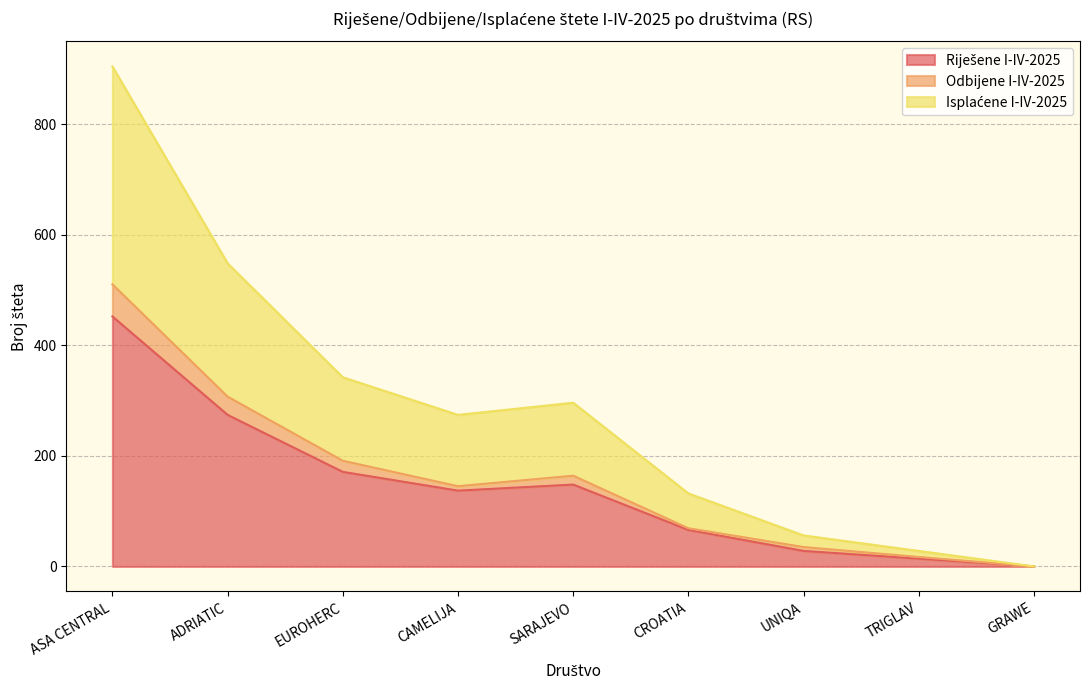

At which category is the sum across all series the highest?

ASA CENTRAL